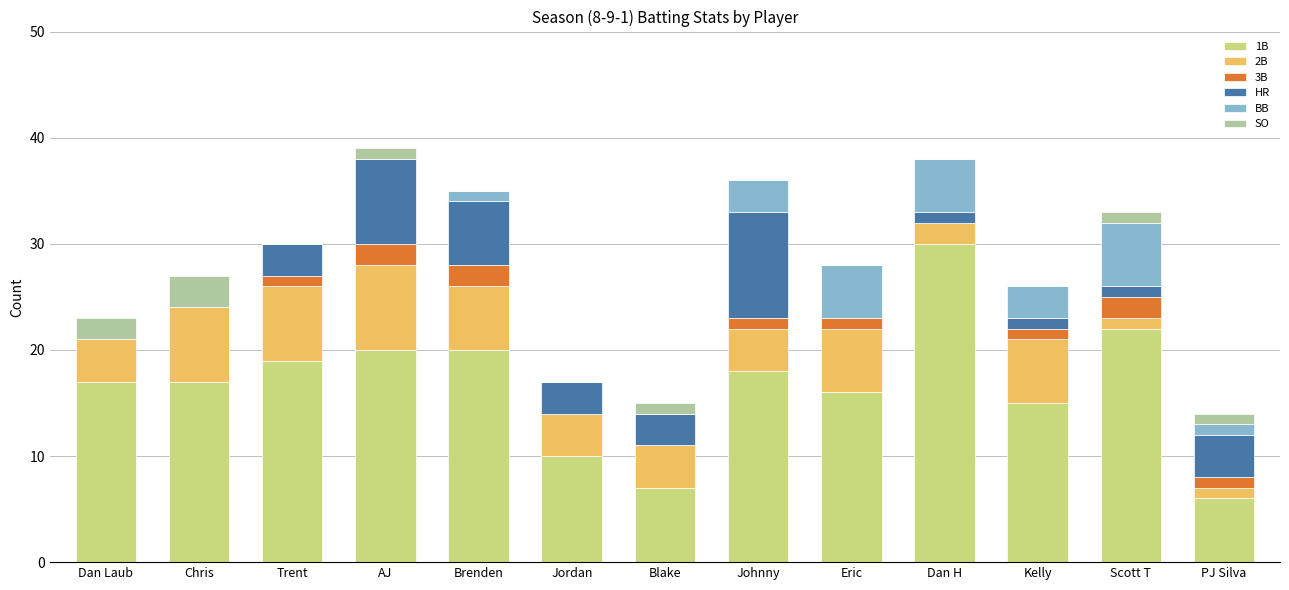

Which category has the highest value in the 1B series?

Dan H